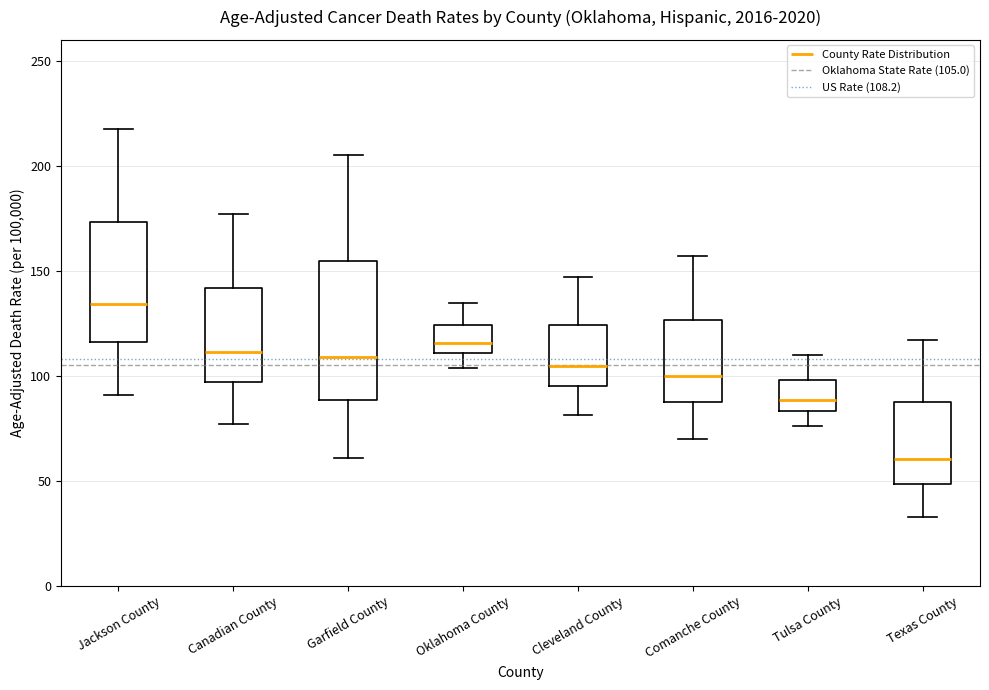

Which box is the tallest, from its lower edge to its upper edge?

Garfield County